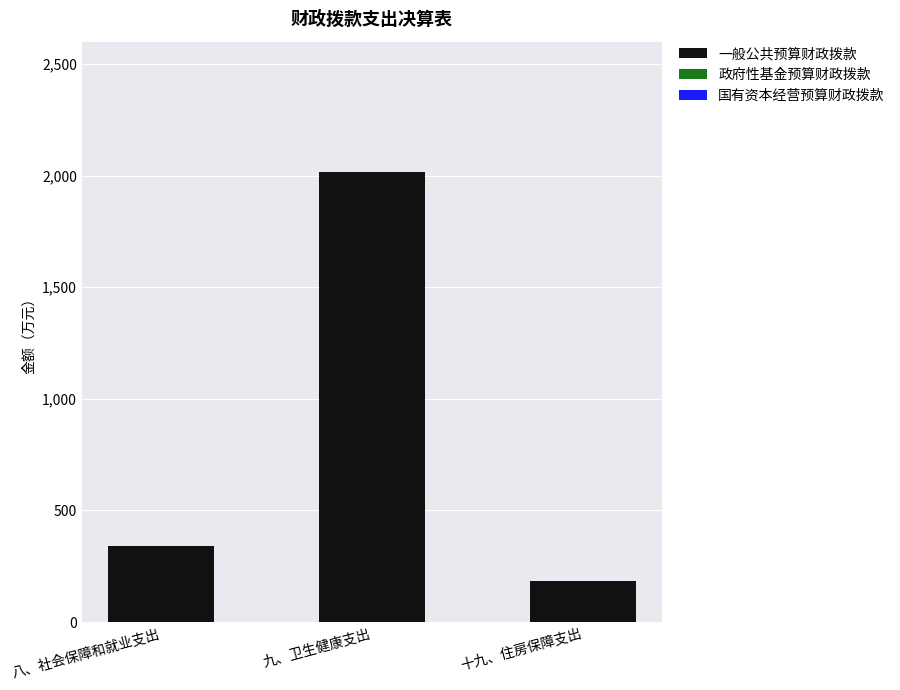

How many series are shown in this chart?

1